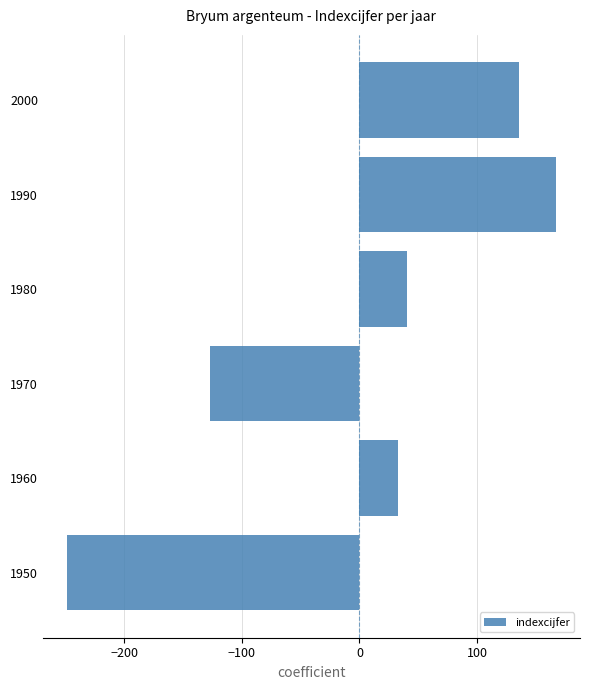

Which category has the highest value across all series?

1990